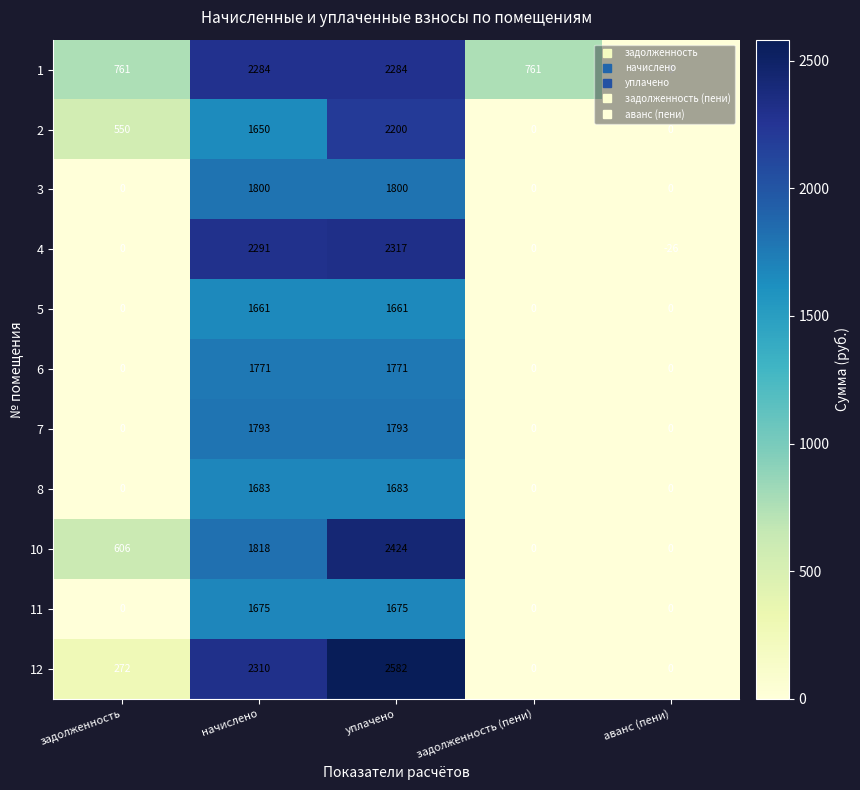

The 6 series shows 1771 at начислено. True or false?

True